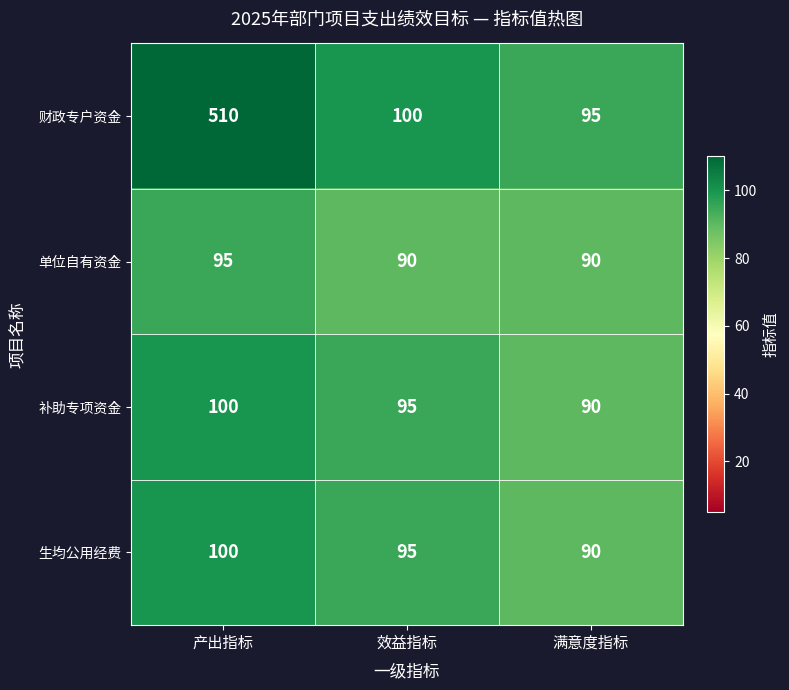

Which series has the largest range (max minus min)?

财政专户资金